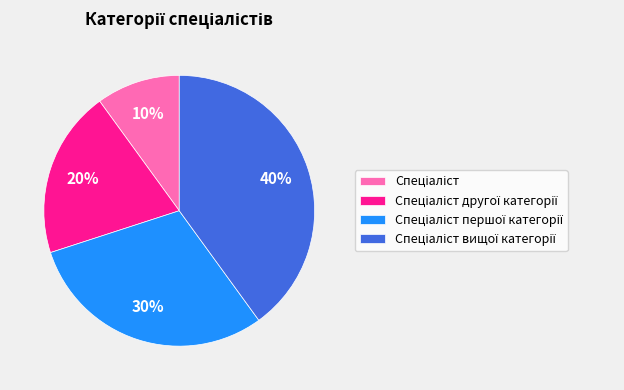

To the nearest percent, what is the average slice percentage?

25%